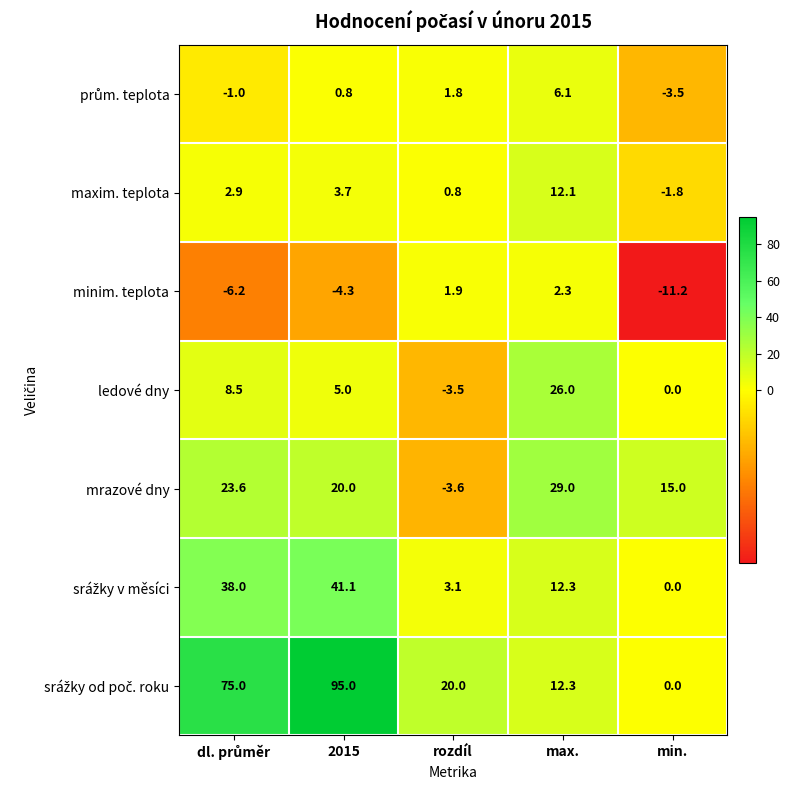

How many categories are shown in the chart?

5